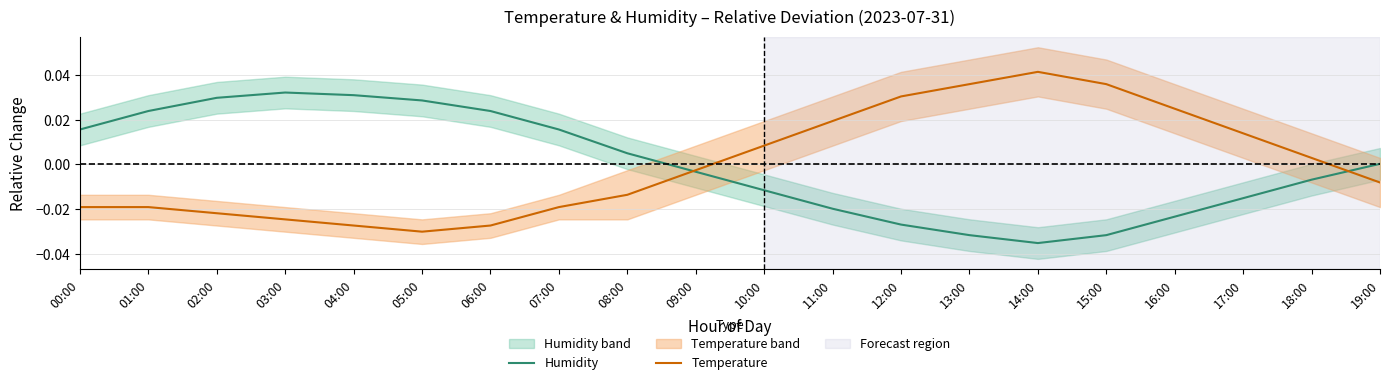

Reading left to right, what are all the values shown in this chart?

Humidity: 00:00=0.0	01:00=0.0	02:00=0.0	03:00=0.0	04:00=0.0	05:00=0.0	06:00=0.0	07:00=0.0	08:00=0.0	09:00=-0.0	10:00=-0.0	11:00=-0.0	12:00=-0.0	13:00=-0.0	14:00=-0.0	15:00=-0.0	16:00=-0.0	17:00=-0.0	18:00=-0.0	19:00=0.0
Temperature: 00:00=-0.0	01:00=-0.0	02:00=-0.0	03:00=-0.0	04:00=-0.0	05:00=-0.0	06:00=-0.0	07:00=-0.0	08:00=-0.0	09:00=-0.0	10:00=0.0	11:00=0.0	12:00=0.0	13:00=0.0	14:00=0.0	15:00=0.0	16:00=0.0	17:00=0.0	18:00=0.0	19:00=-0.0